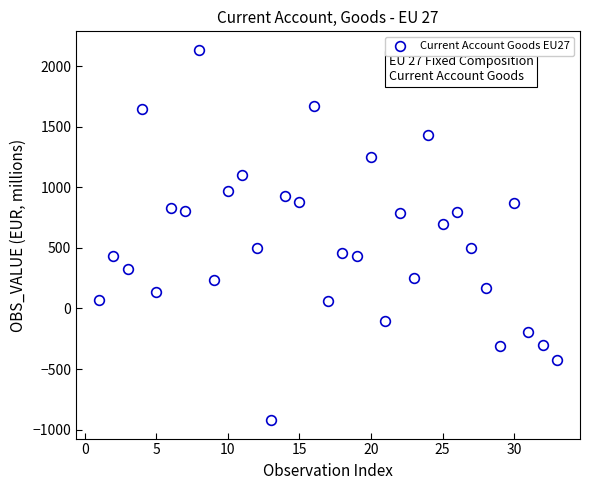

What is the range of Y values (max minus min)?

3059.1